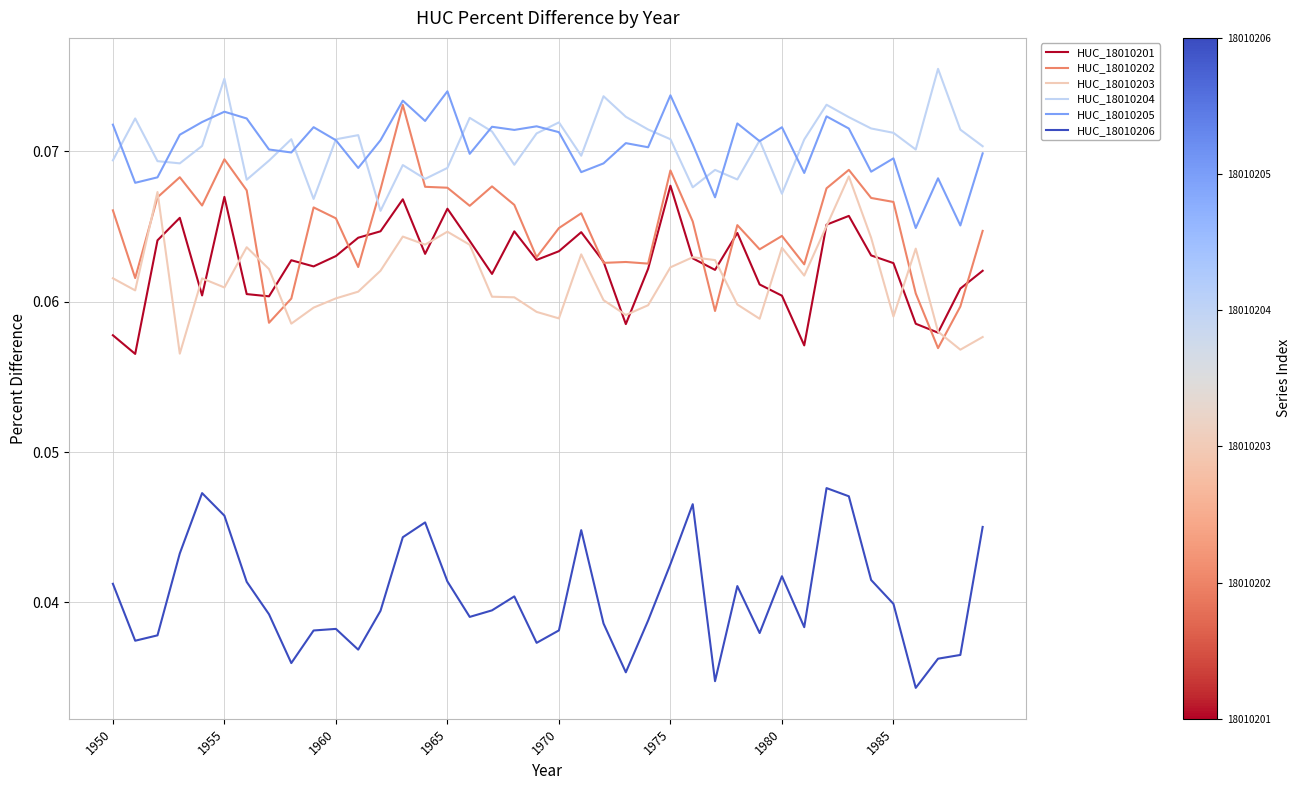

True or false: HUC_18010205 and HUC_18010206 cross at least once.

False